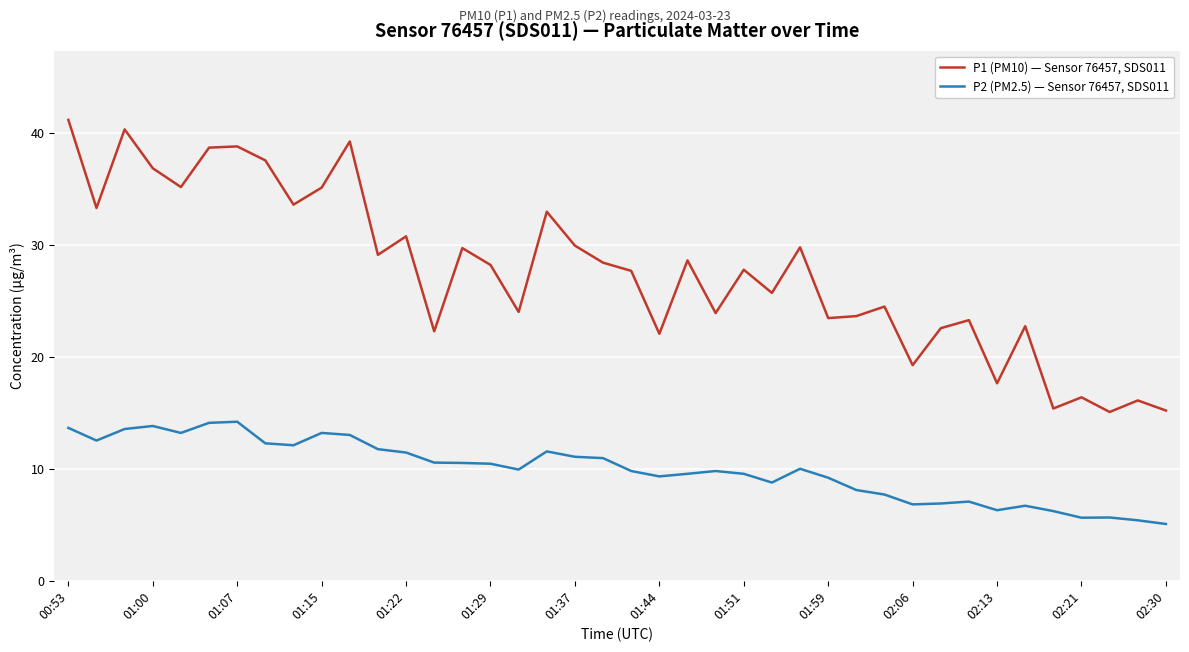

Does the chart have visible grid lines?

Yes